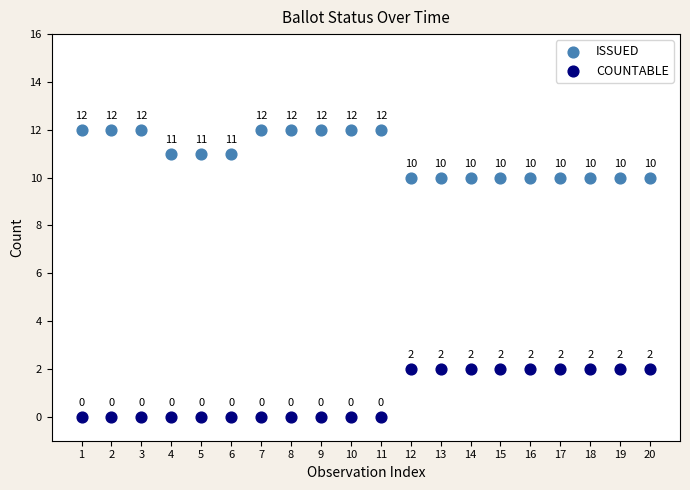

In the ISSUED series, what Y value is closest to 11?

11